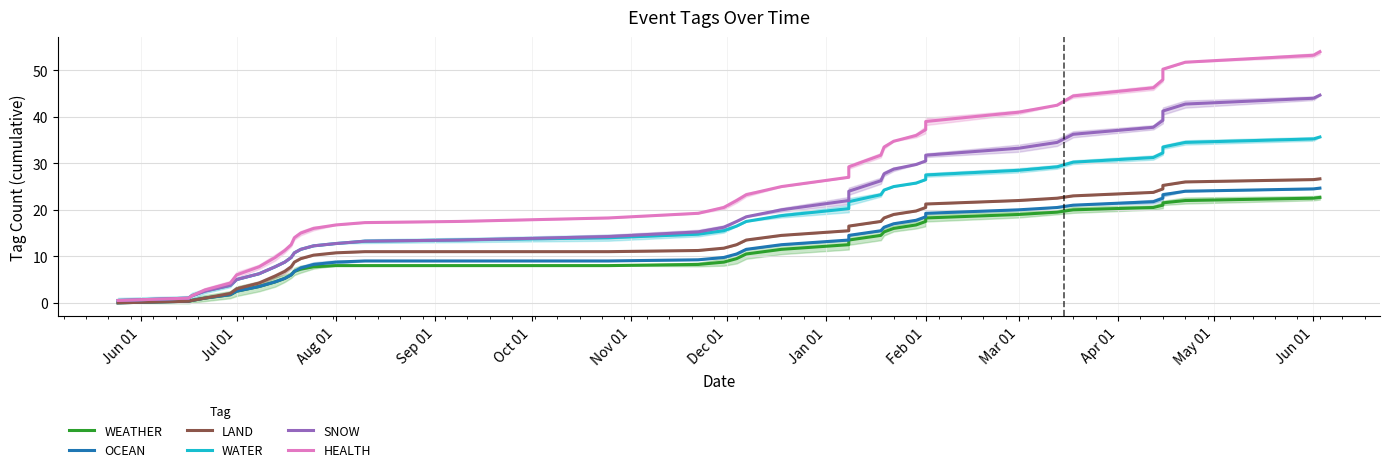

True or false: OCEAN has more than 1 points higher than both neighbors.

False